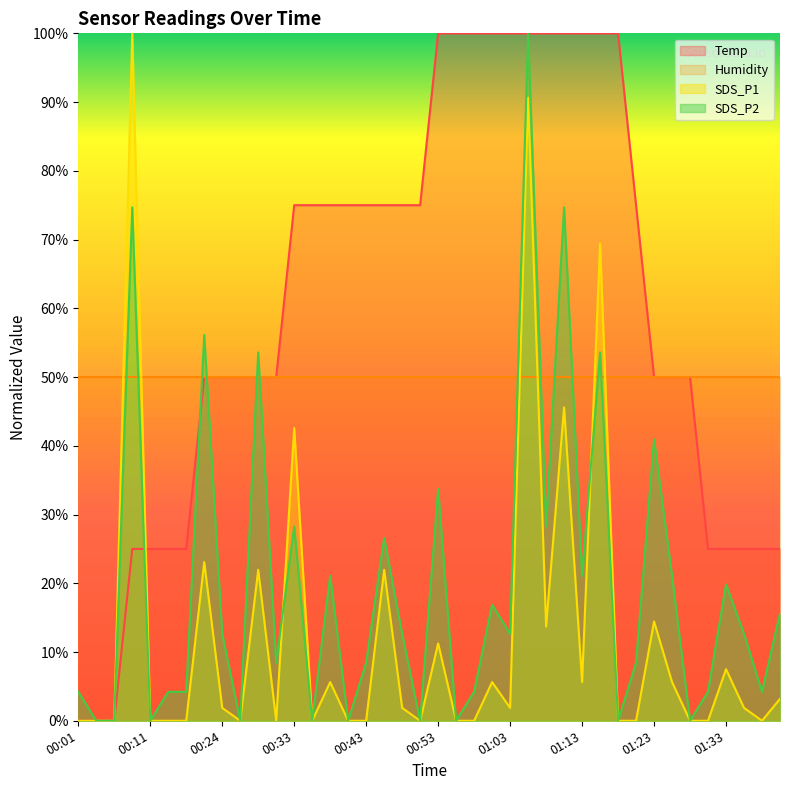

Rank the series by their average value, from highest to lowest.

Temp, Humidity, SDS_P2, SDS_P1